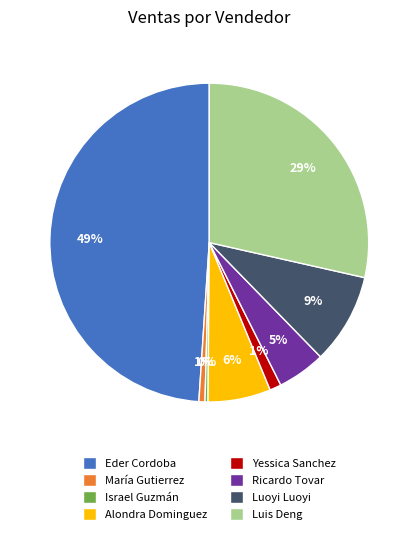

Is there a majority slice in this chart?

No